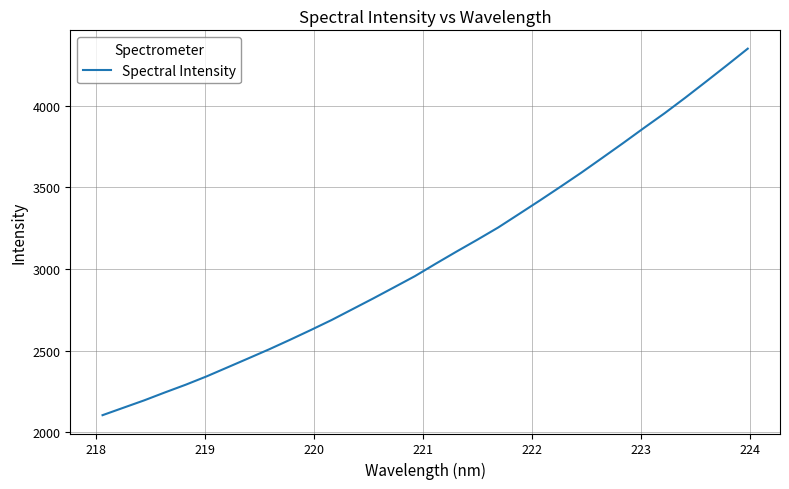

What is the smallest value displayed?

2105.8